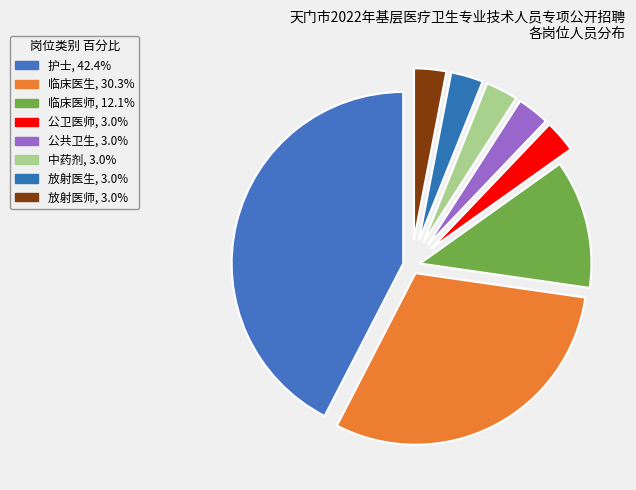

Which has a higher value, 护士 or 放射医师?

护士